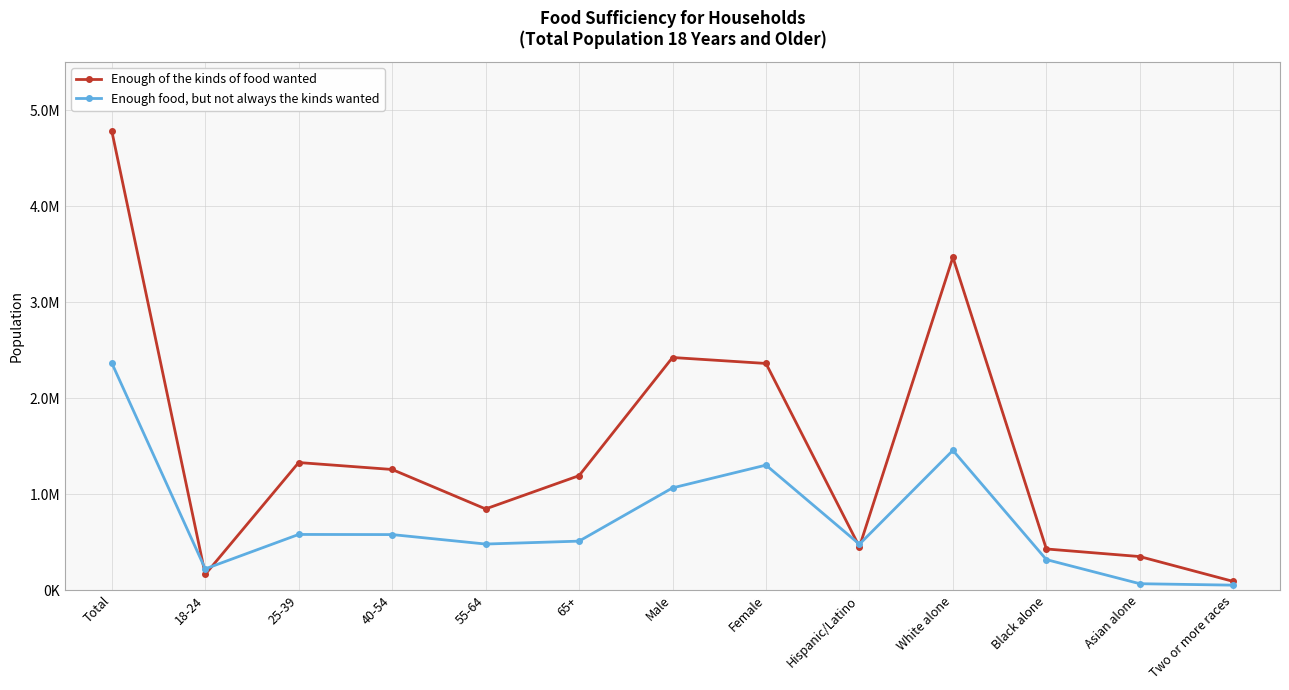

At Female, list the series in order from smallest to largest.

Enough food, but not always the kinds wanted, Enough of the kinds of food wanted